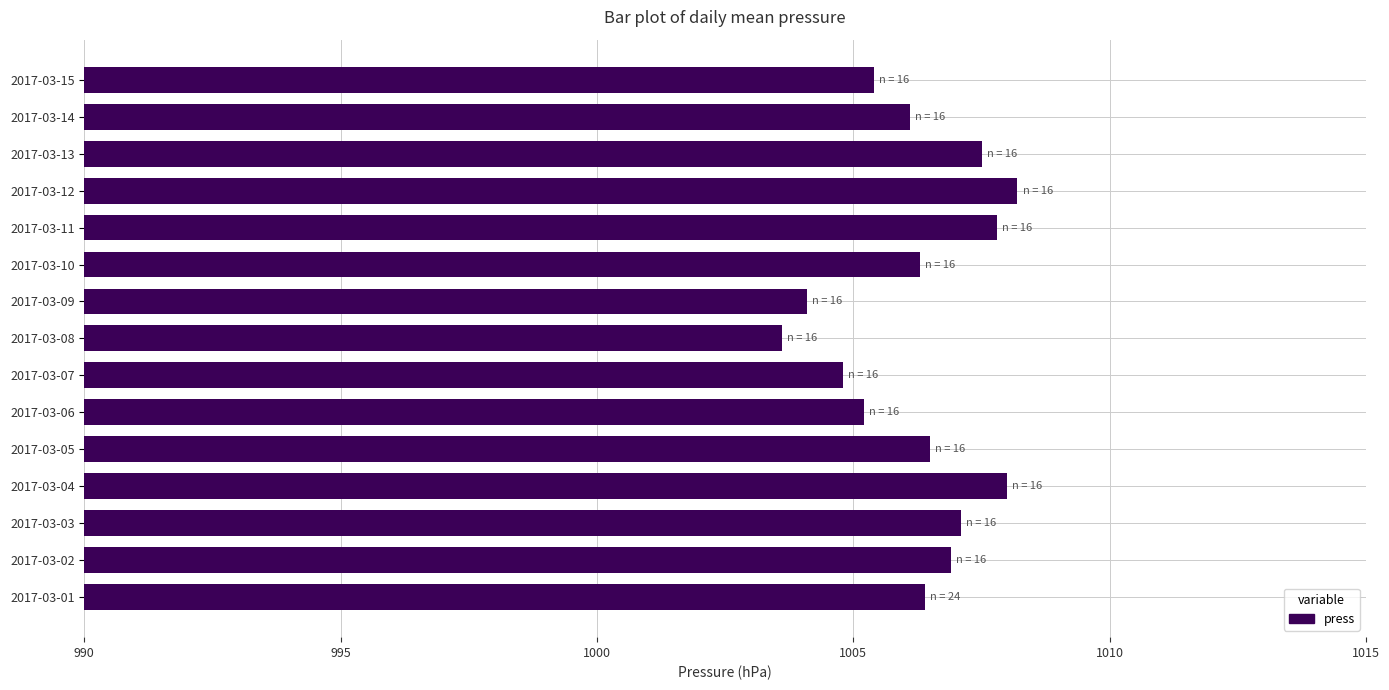

What is the difference between the values at 2017-03-06 and 2017-03-13?

2.3